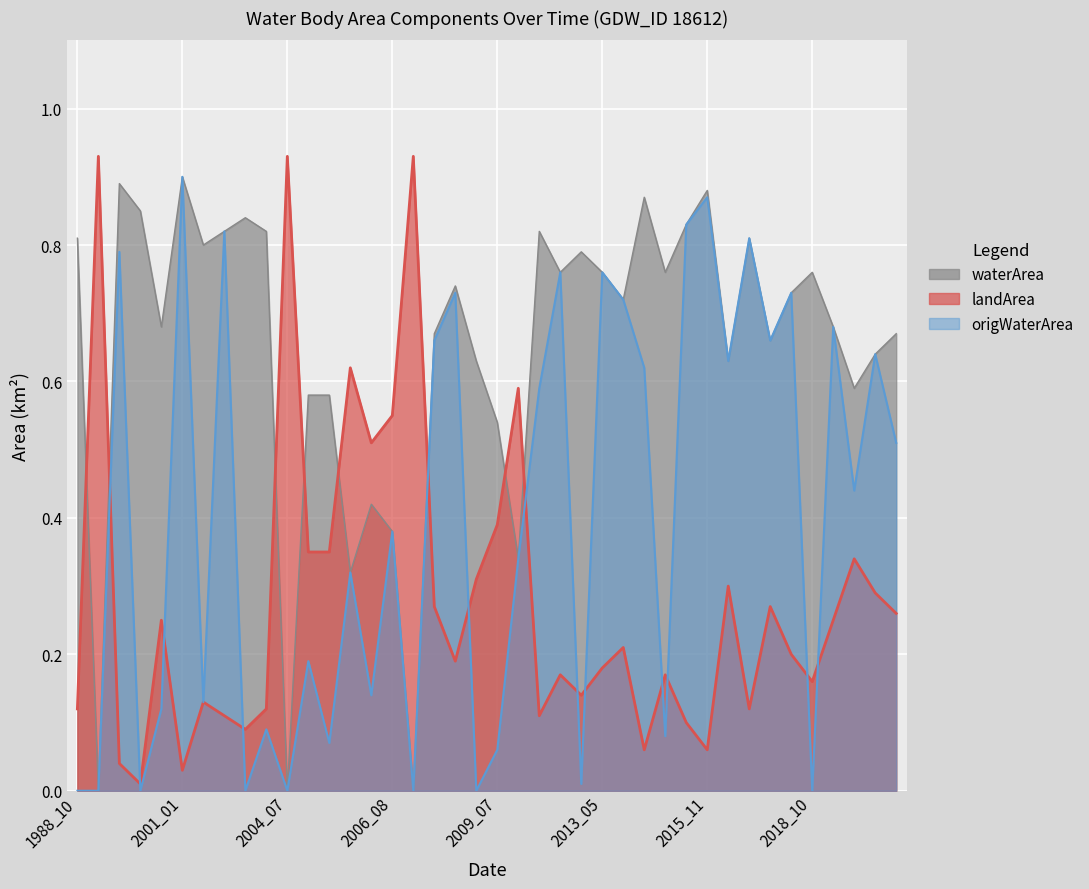

What are all the series names shown in the legend?

waterArea, landArea, origWaterArea